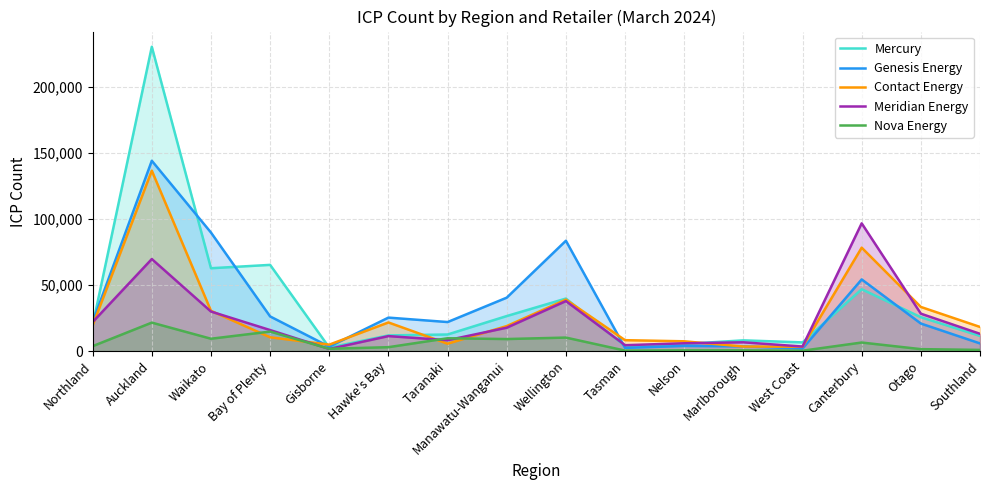

List the labels in order of Mercury value, largest first.

Auckland, Bay of Plenty, Waikato, Canterbury, Wellington, Manawatu-Wanganui, Otago, Northland, Taranaki, Hawke's Bay, Southland, Marlborough, West Coast, Nelson, Tasman, Gisborne